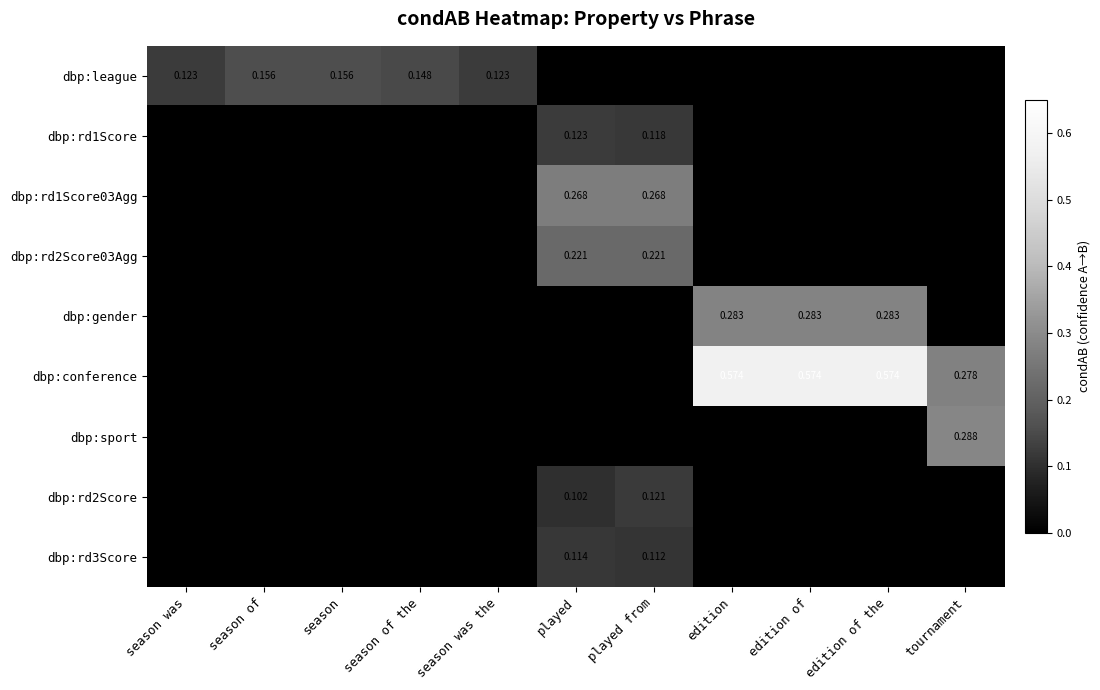

Which series has the largest total across all categories?

dbp:conference